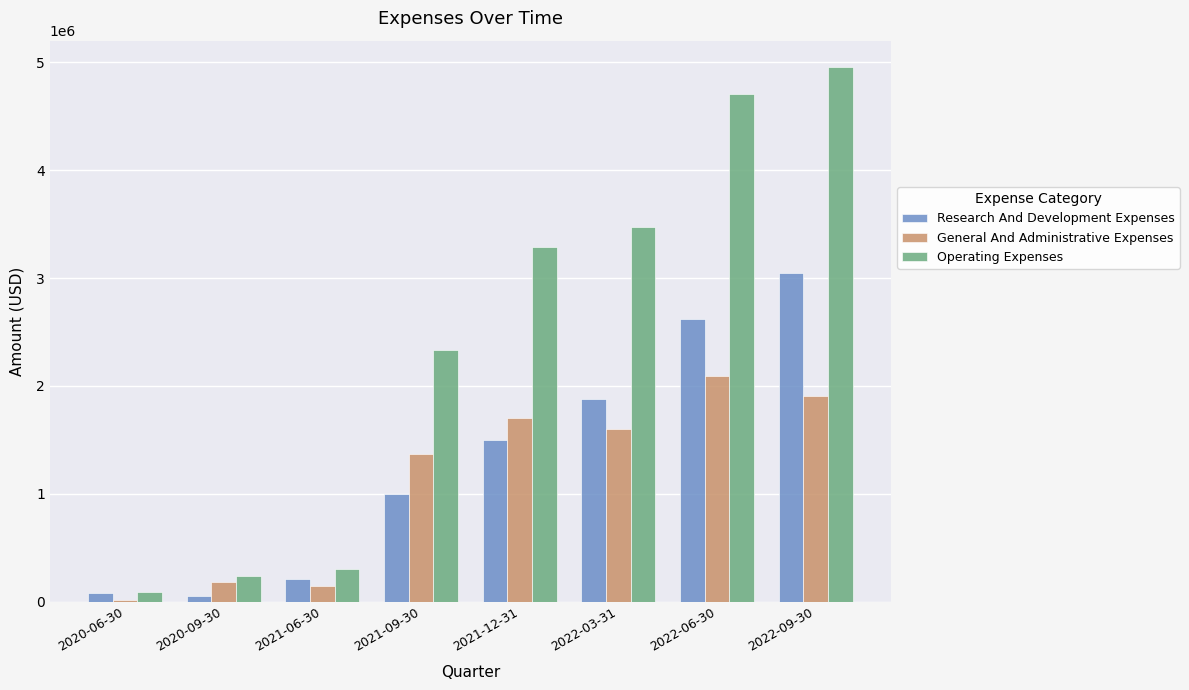

What are all the series names shown in the legend?

Research And Development Expenses, General And Administrative Expenses, Operating Expenses